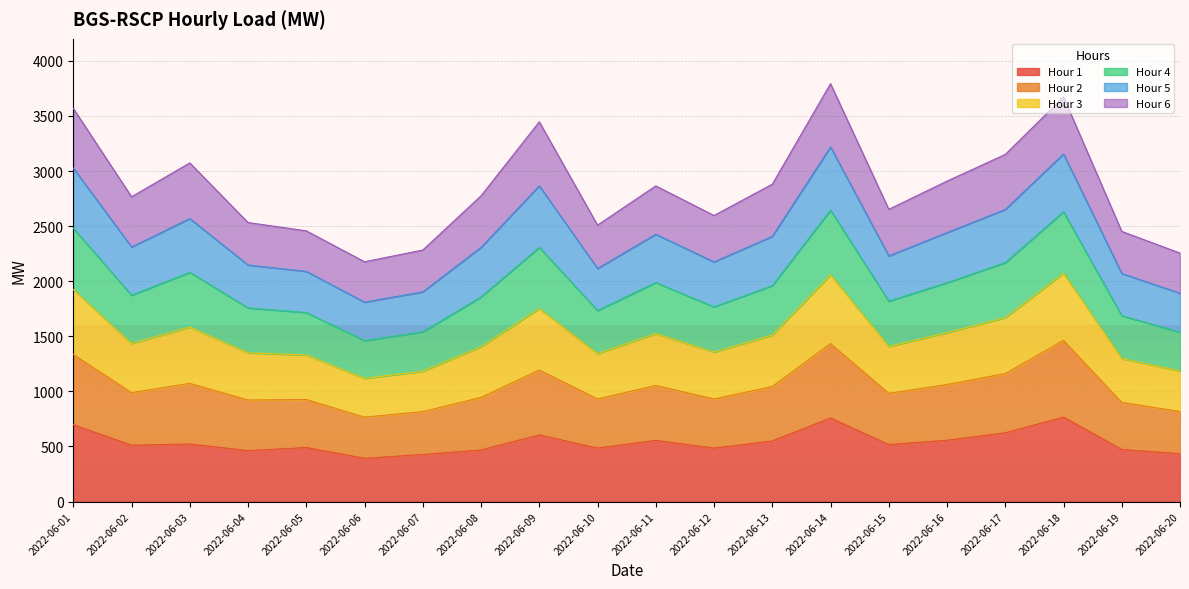

The value of Hour 3 at 2022-06-08 is 929.3. True or false?

False